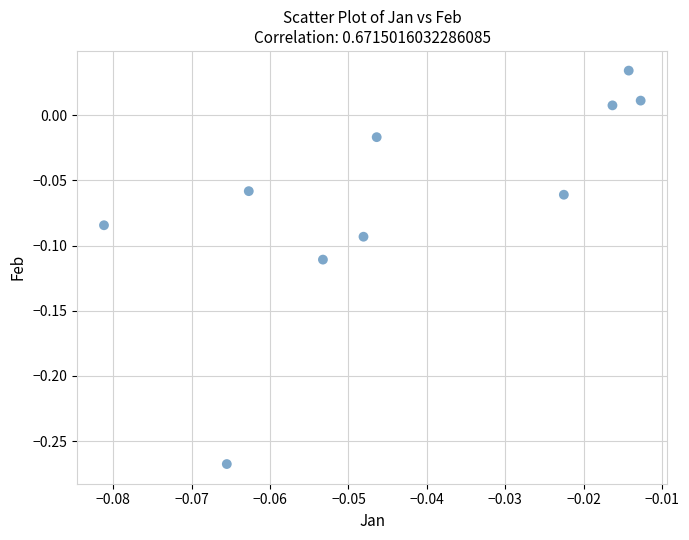

What is the range of Y values (max minus min)?

0.3